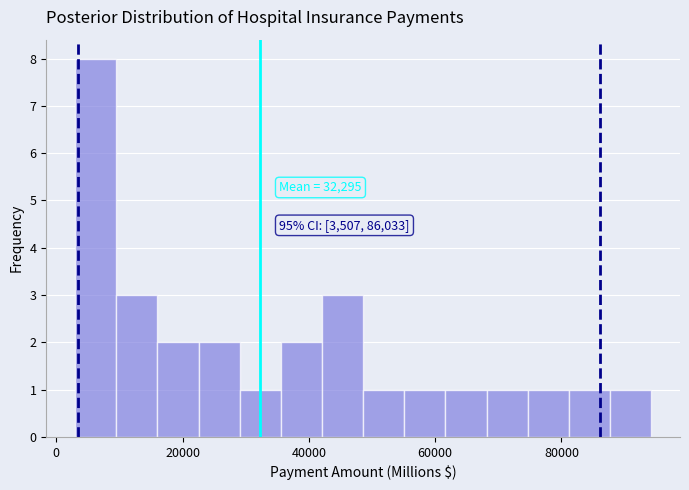

Read against the x-axis, roughly where is the centre of the tallest bar?

6000